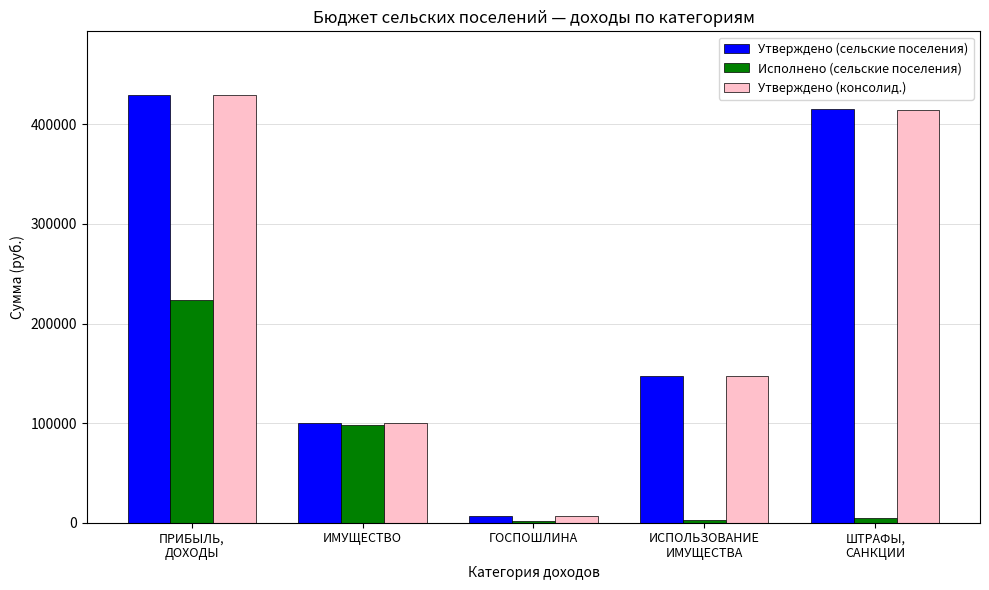

The value of Утверждено (сельские поселения) at ИМУЩЕСТВО is 100000.0. True or false?

True